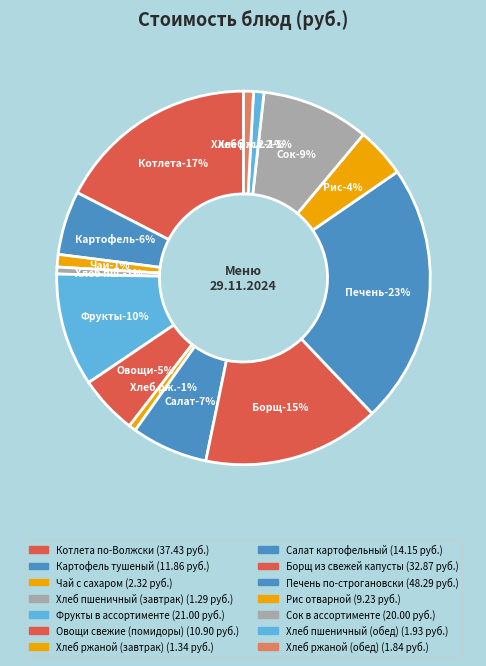

What is the ratio of the value at Хлеб пшеничный (обед) to the value at Салат картофельный?

0.1